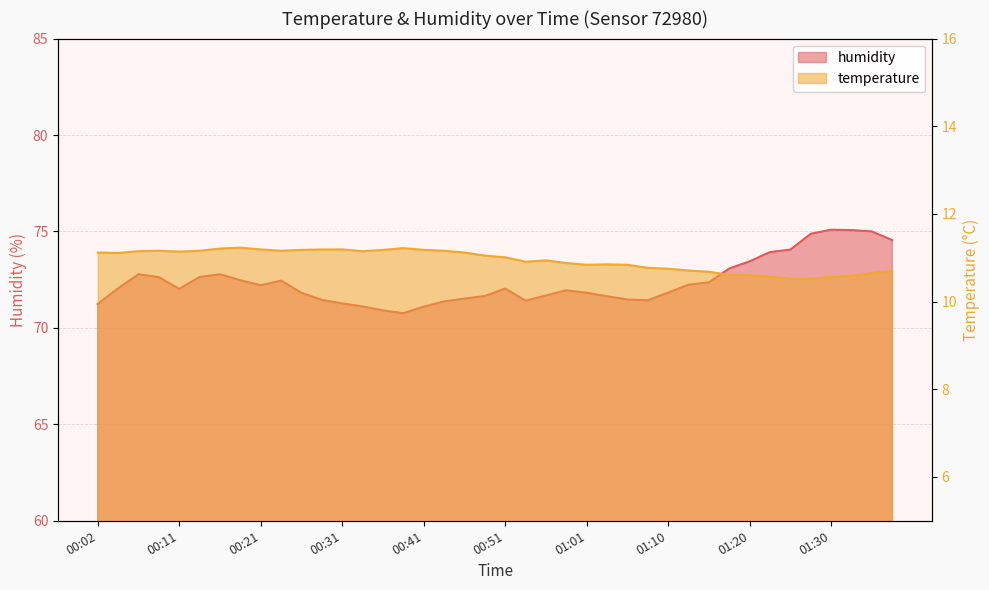

What is the value of the temperature point at the 3rd from the left?

11.2